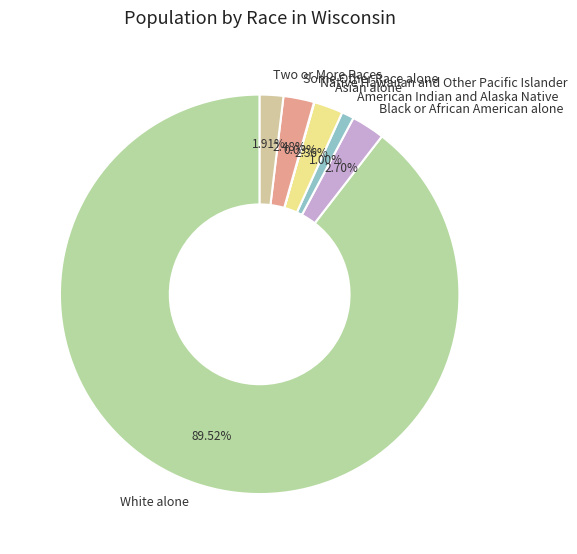

Is it true that American Indian and Alaska Native is 11% of the pie?

False